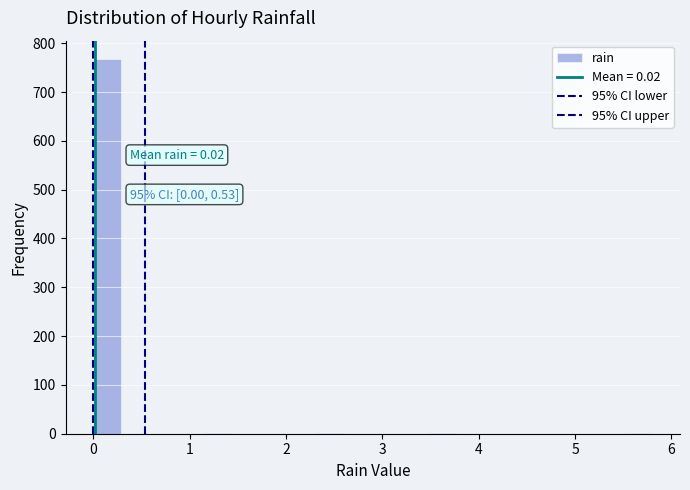

Around what value on the x-axis is the tallest bar? Give the approximate position of its centre, as read against the axis.

0.1